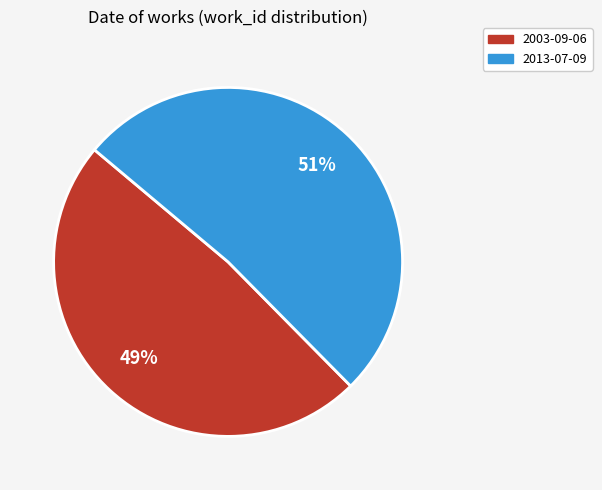

To the nearest percent, what percentage of the pie is 2003-09-06?

49%